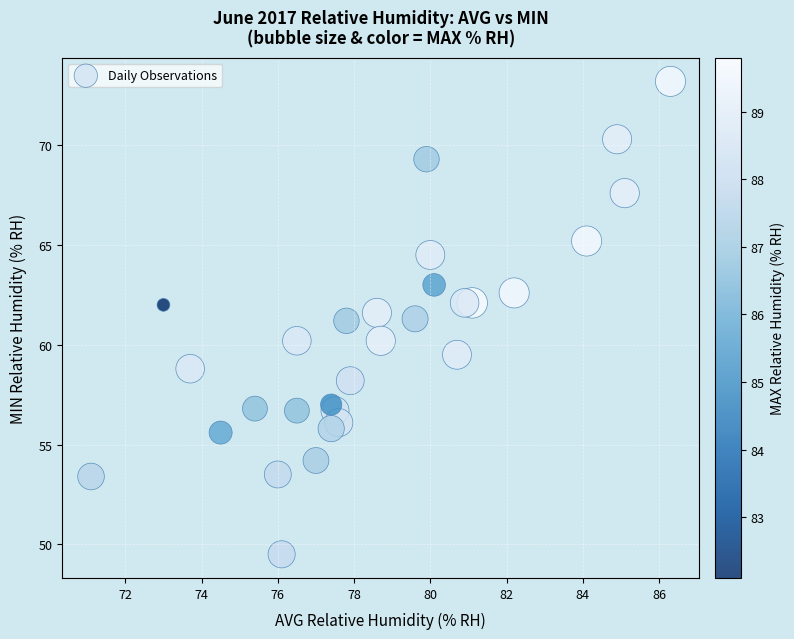

What is the range of X values (max minus min)?

15.2